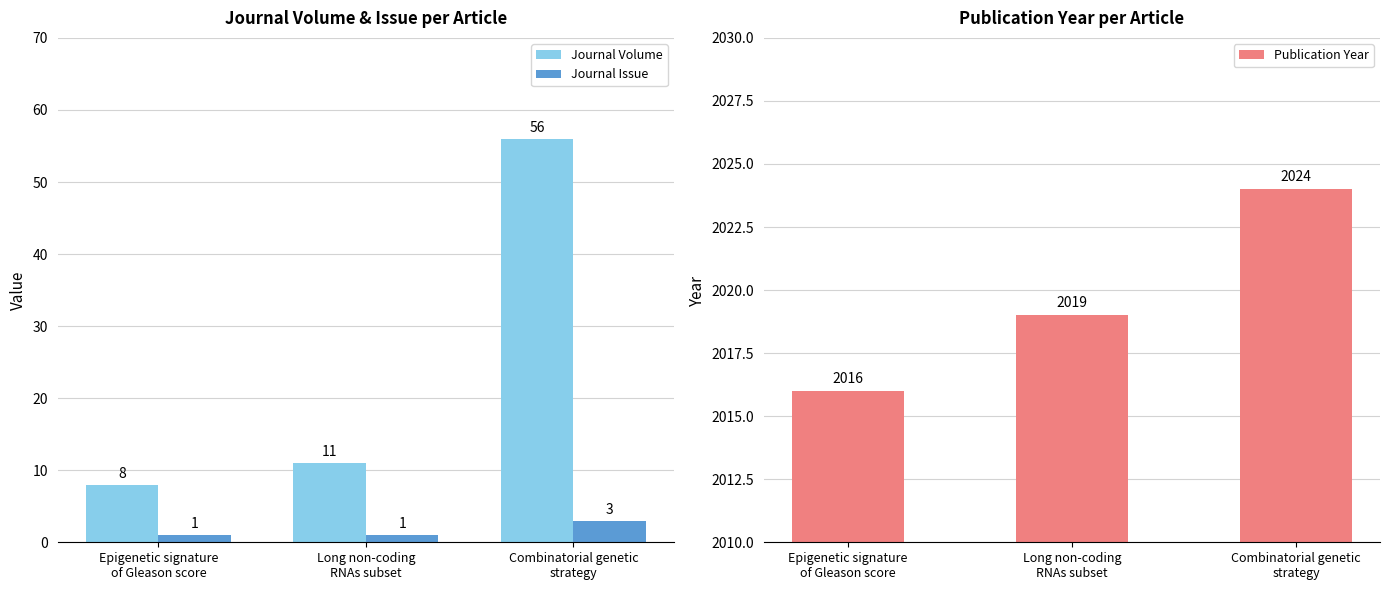

The Journal Issue series shows 2 at Epigenetic signature
of Gleason score. True or false?

False